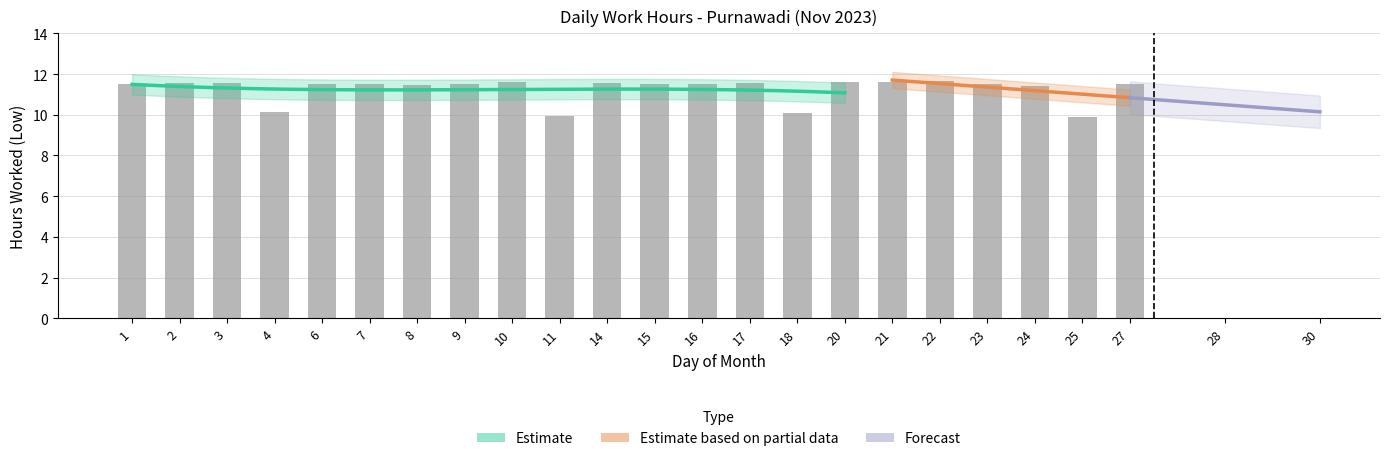

What value does the data have at 24?

11.4